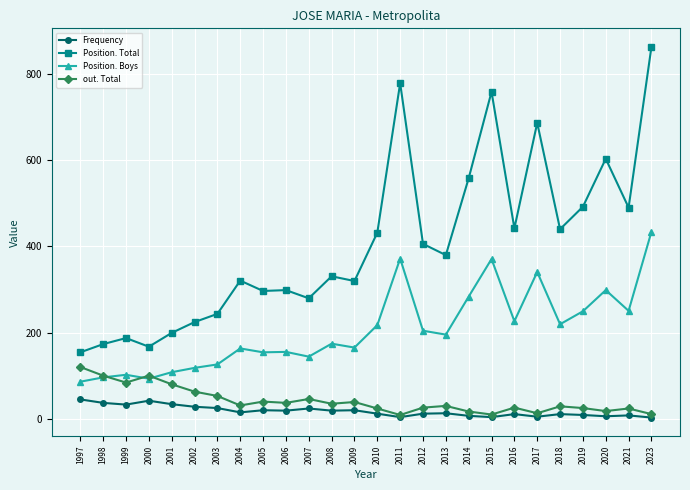

At which category does Position. Total reach its first local peak?

1999